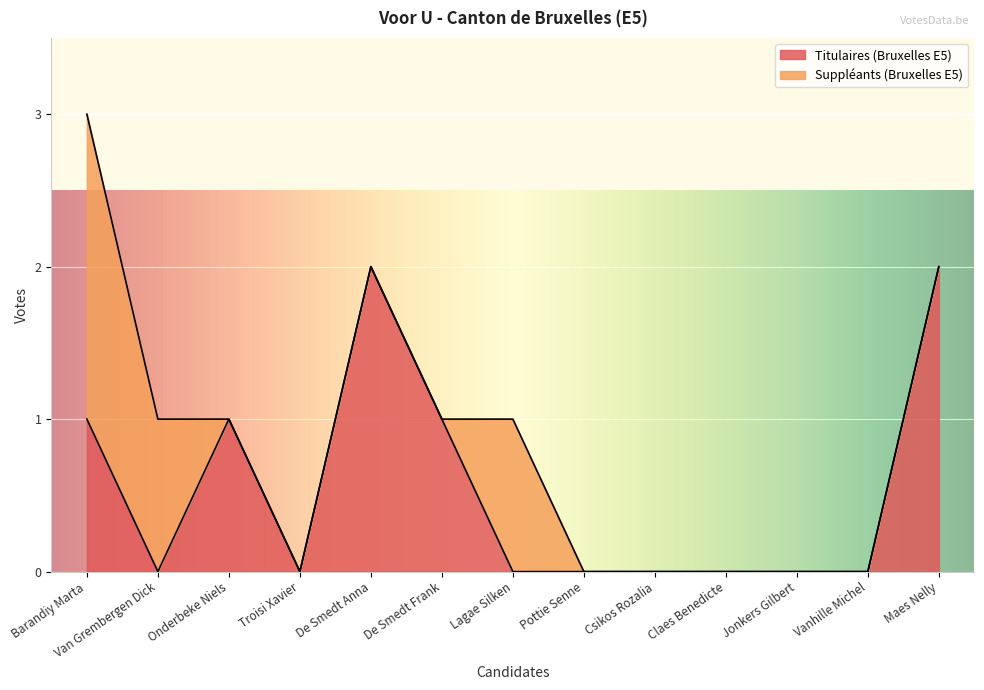

How many values are above zero?

5